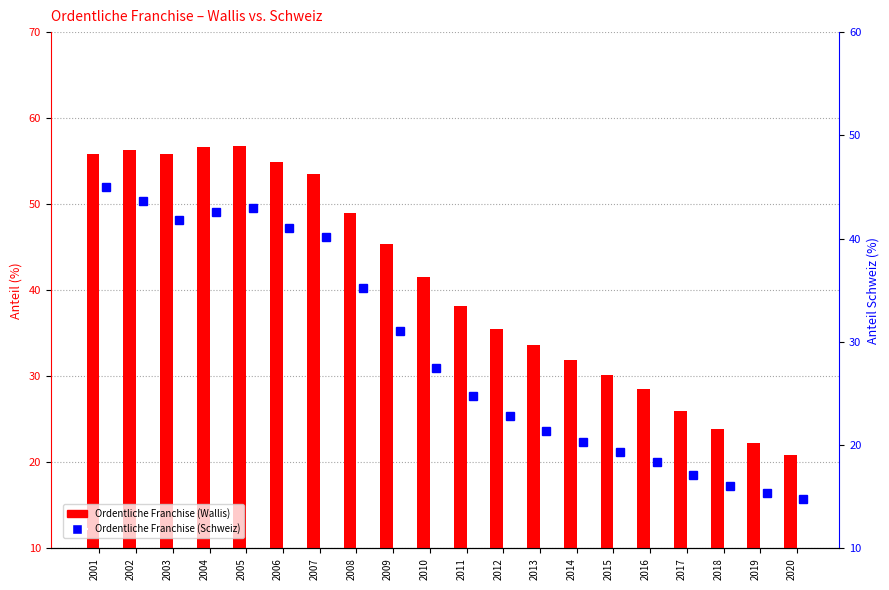

Which series changed the most between 2002 and 2019?

Ordentliche Franchise (Wallis)